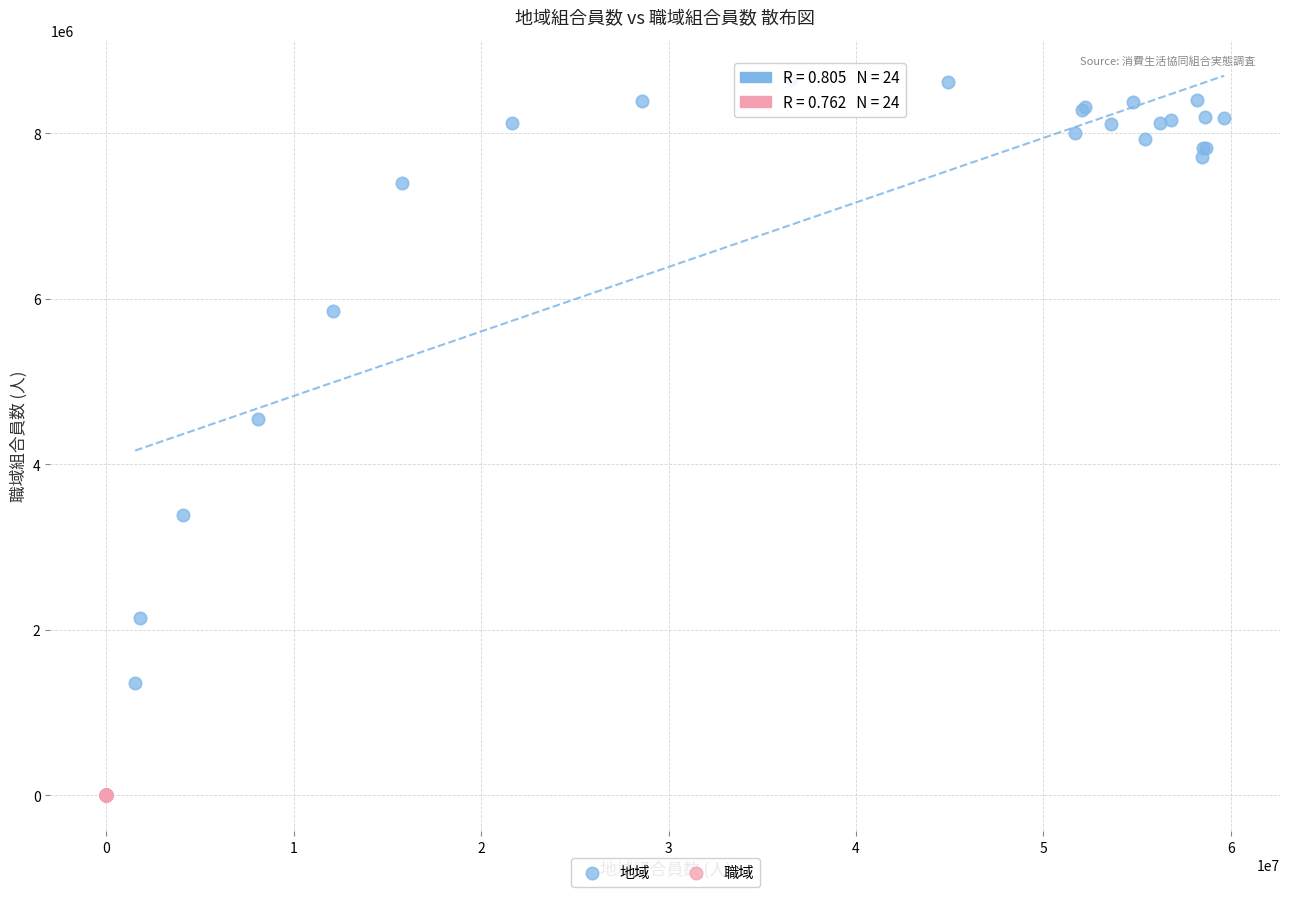

Which series contains the lowest Y value?

職域